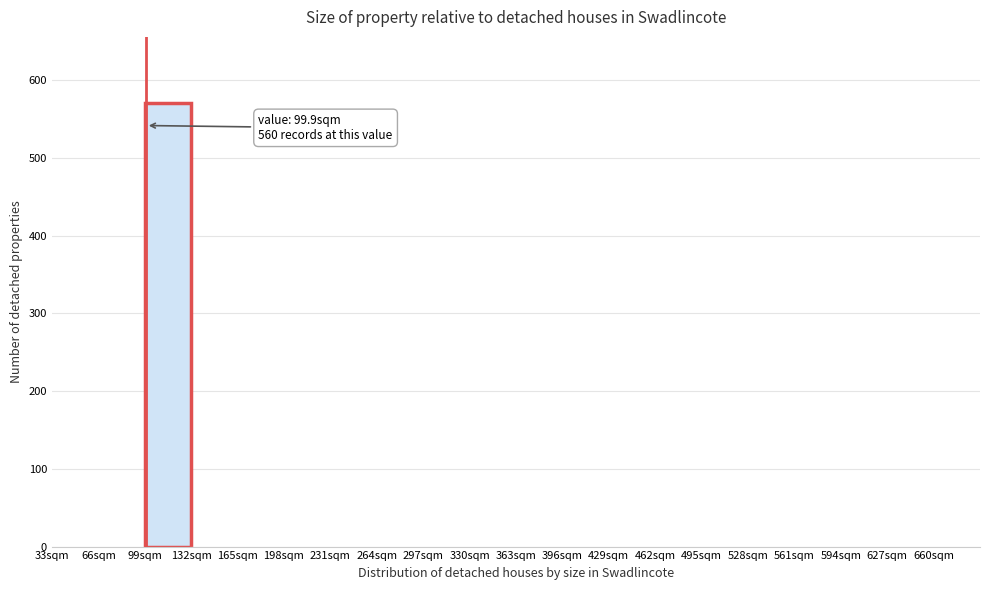

Which range on the x-axis has the tallest bar?

99 to 132